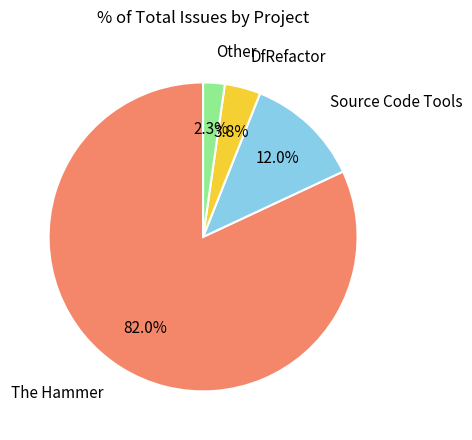

To the nearest percent, what is the average slice percentage?

25%